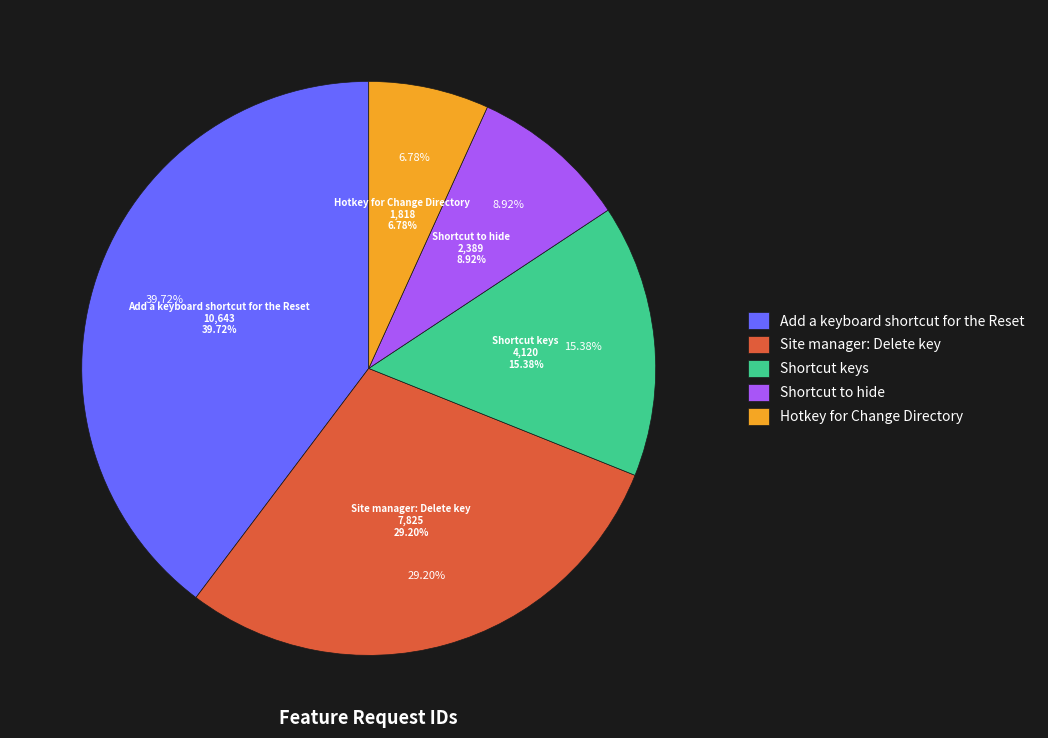

Does Shortcut keys represent more than half of the total?

No